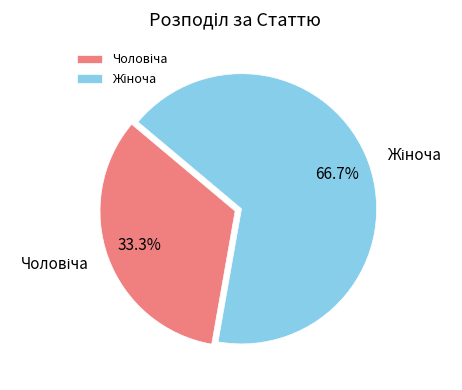

Is there a majority slice in this chart?

Yes